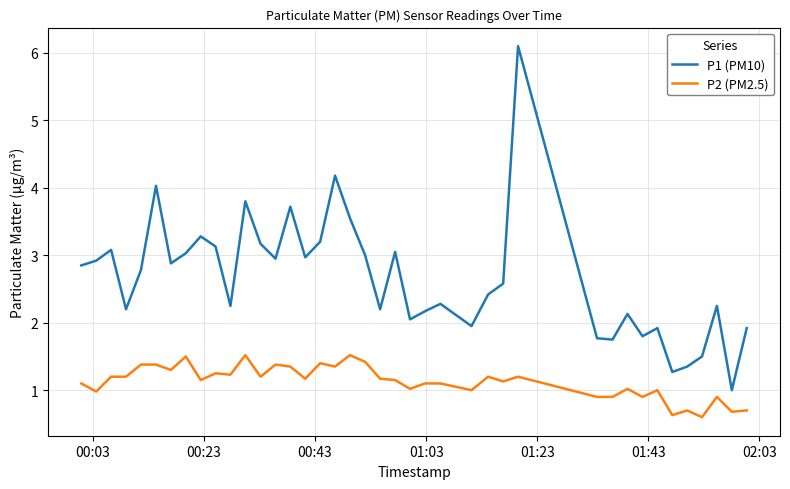

True or false: P1 (PM10) and P2 (PM2.5) cross at least once.

False